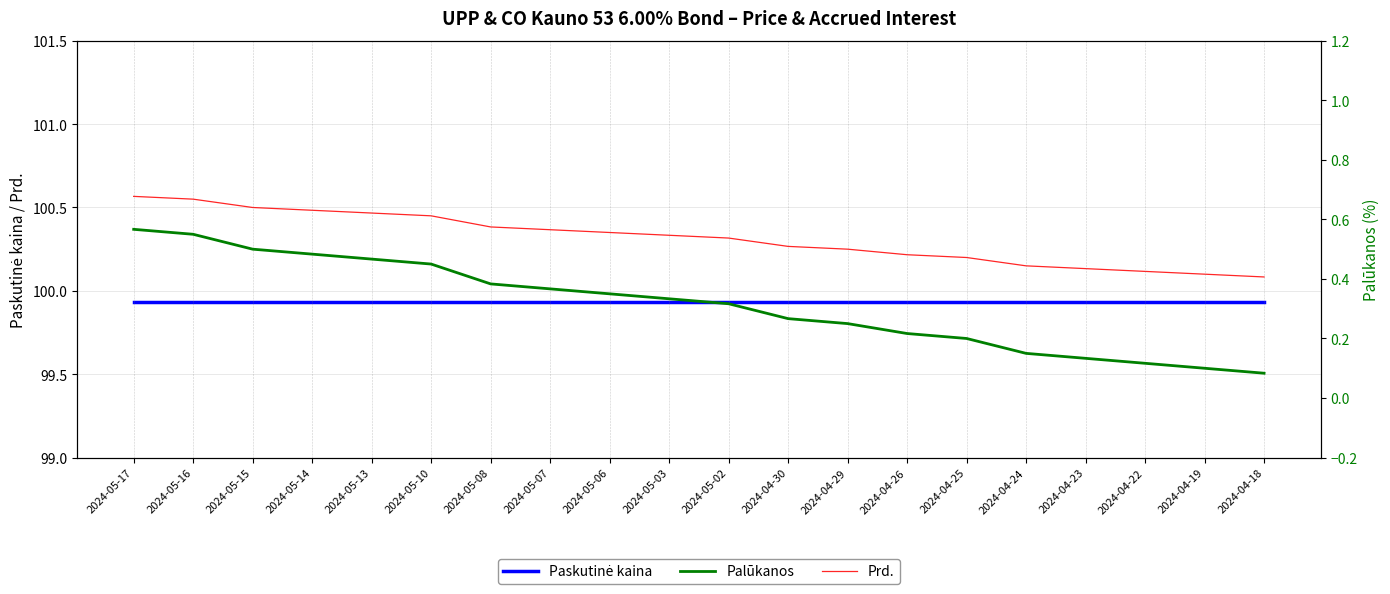

What is the average value of the Prd. series?

100.3